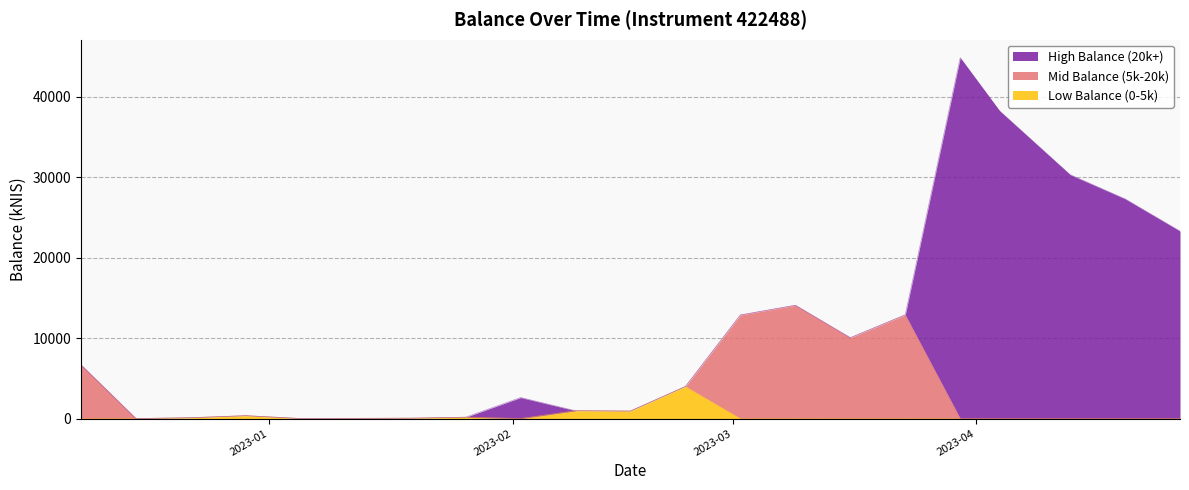

True or false: Low Balance (0-5k) has a value of 1517.8 at 2023-02-09.

False